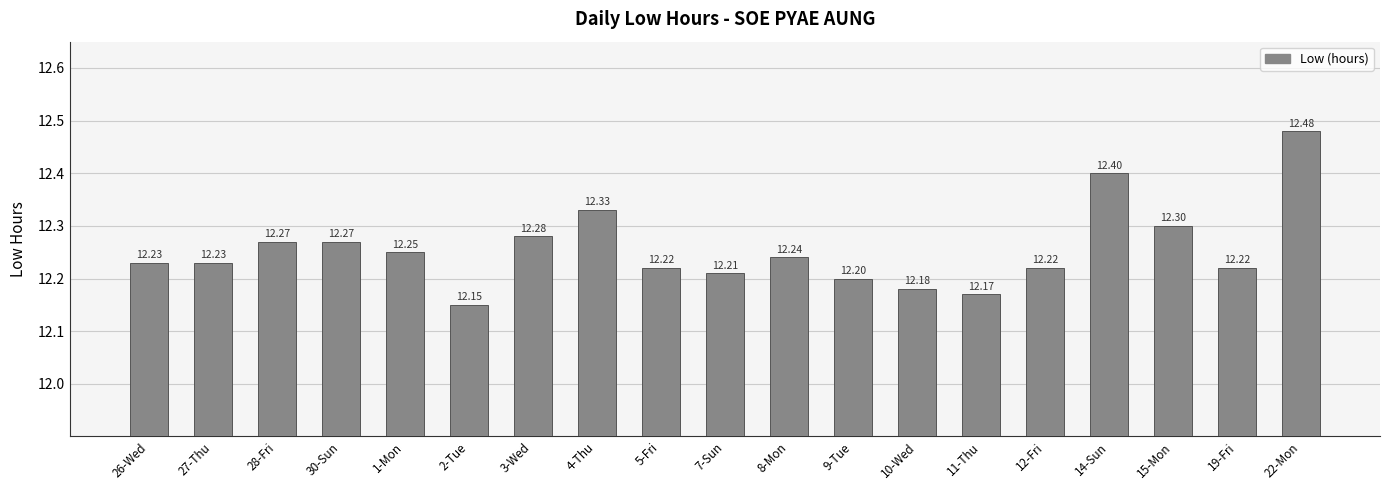

What is the difference between the maximum and minimum values?

0.3